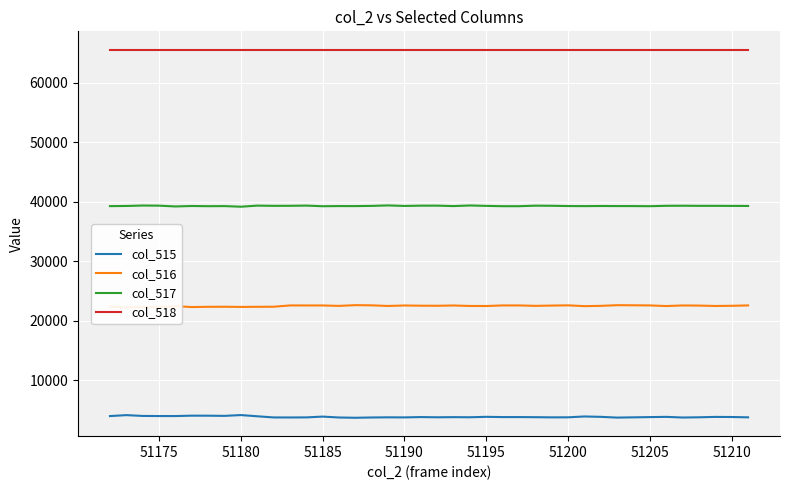

True or false: col_515 has more than 1 points higher than both neighbors.

True